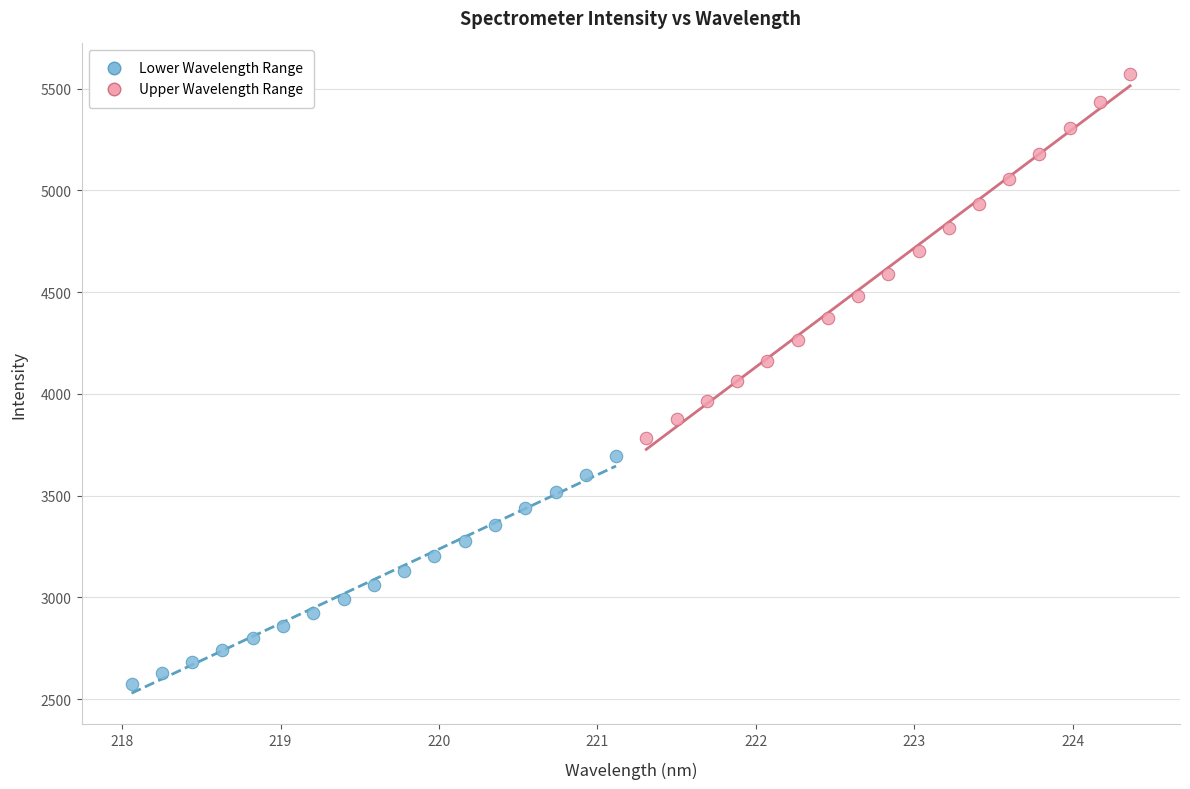

Which series has the largest Y range (max minus min)?

Upper Wavelength Range